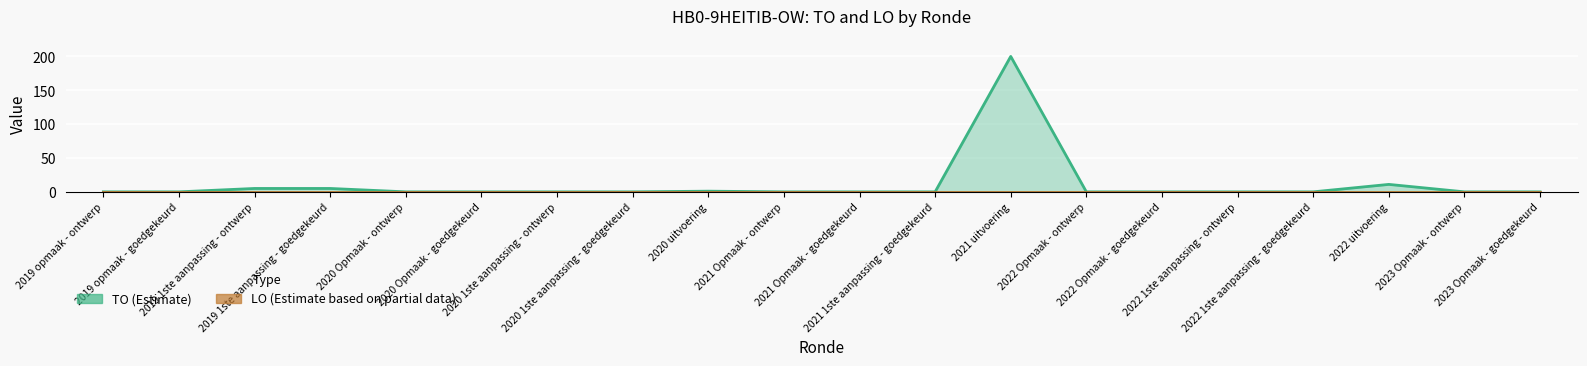

What is the difference between the maximum and minimum values?

200